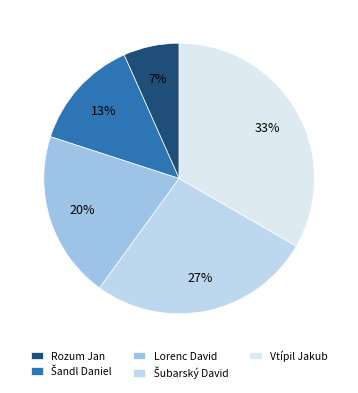

Does Lorenc David represent more than half of the total?

No